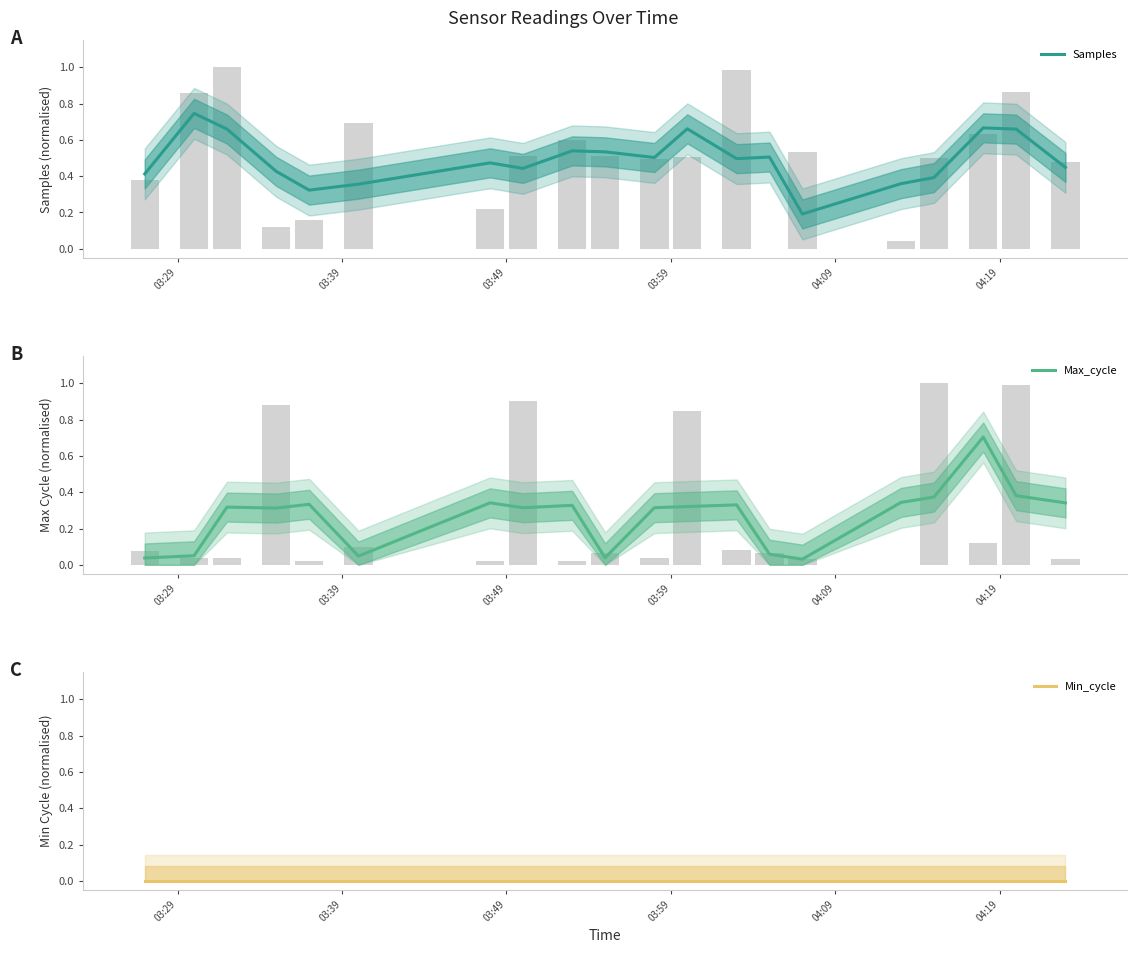

How many bars are there in total?

60